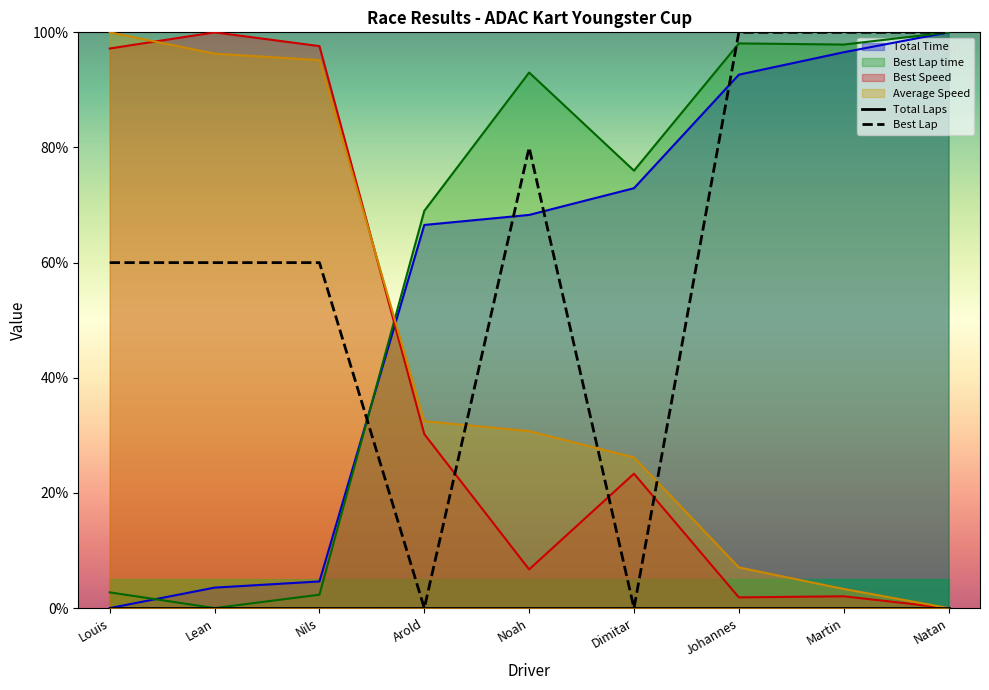

Which category has the lowest value in the Total Laps series?

Louis